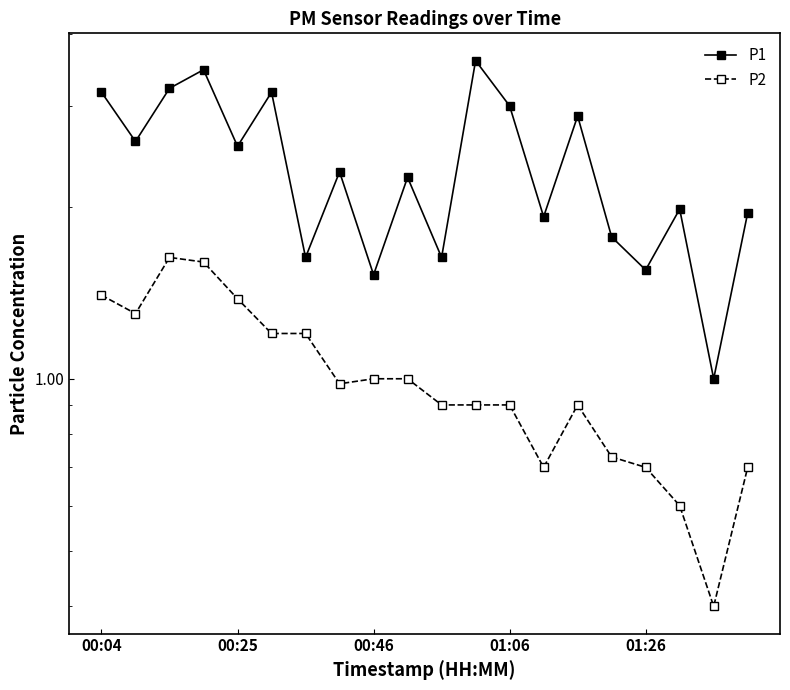

What are all the series names shown in the legend?

P1, P2